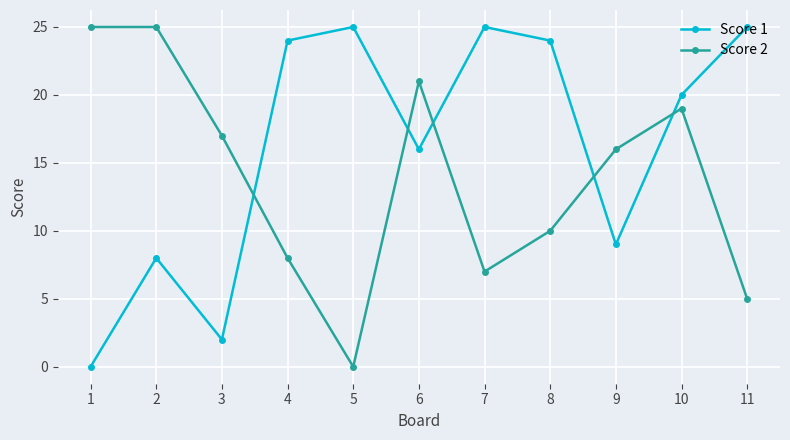

How many data points does each series have?

11